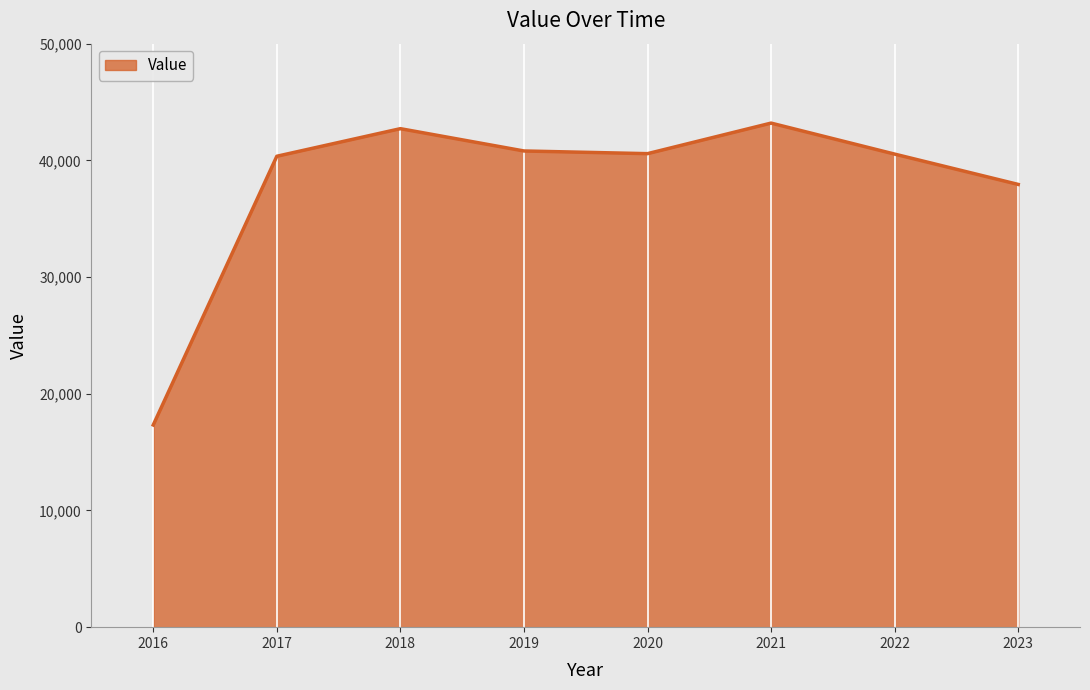

What is the ratio of the value at 2022 to the value at 2019?

1.0